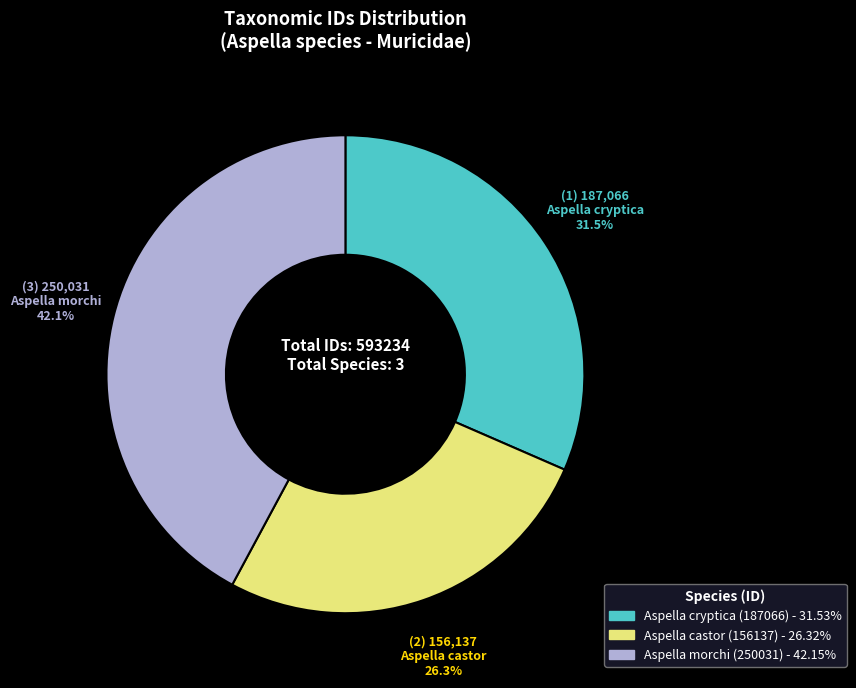

What percentage is the Aspella morchi (250031) slice, to the nearest percent?

42%